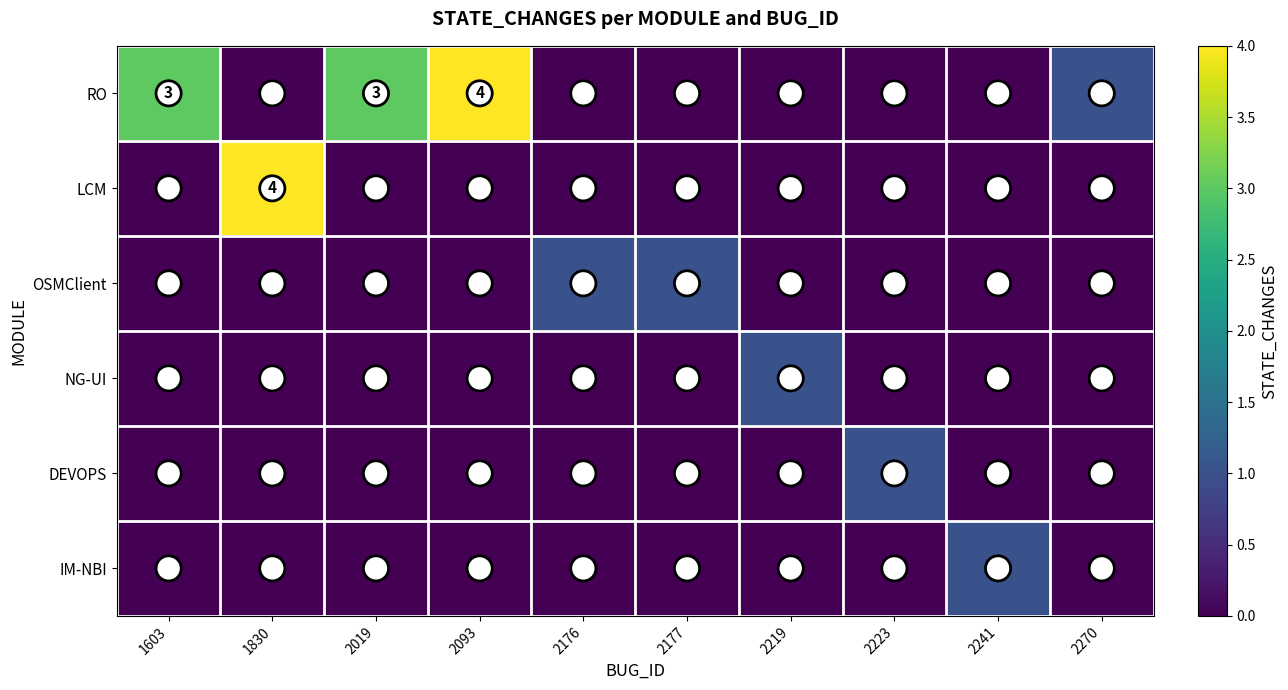

What is the sum of all RO values?

11